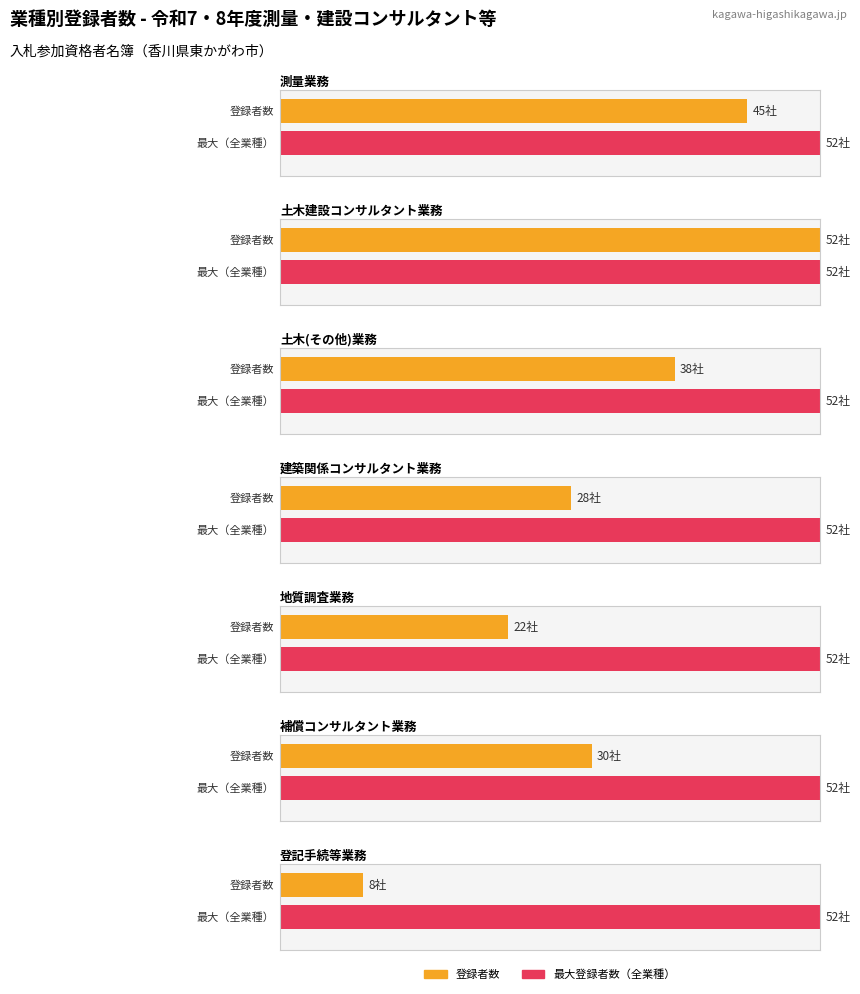

What is the label of the 6th bar from the left?

補償コンサルタント業務